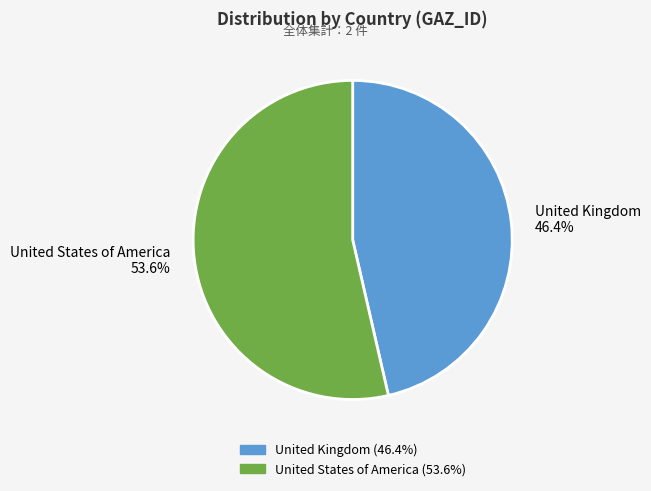

Does United States of America represent more than half of the total?

Yes